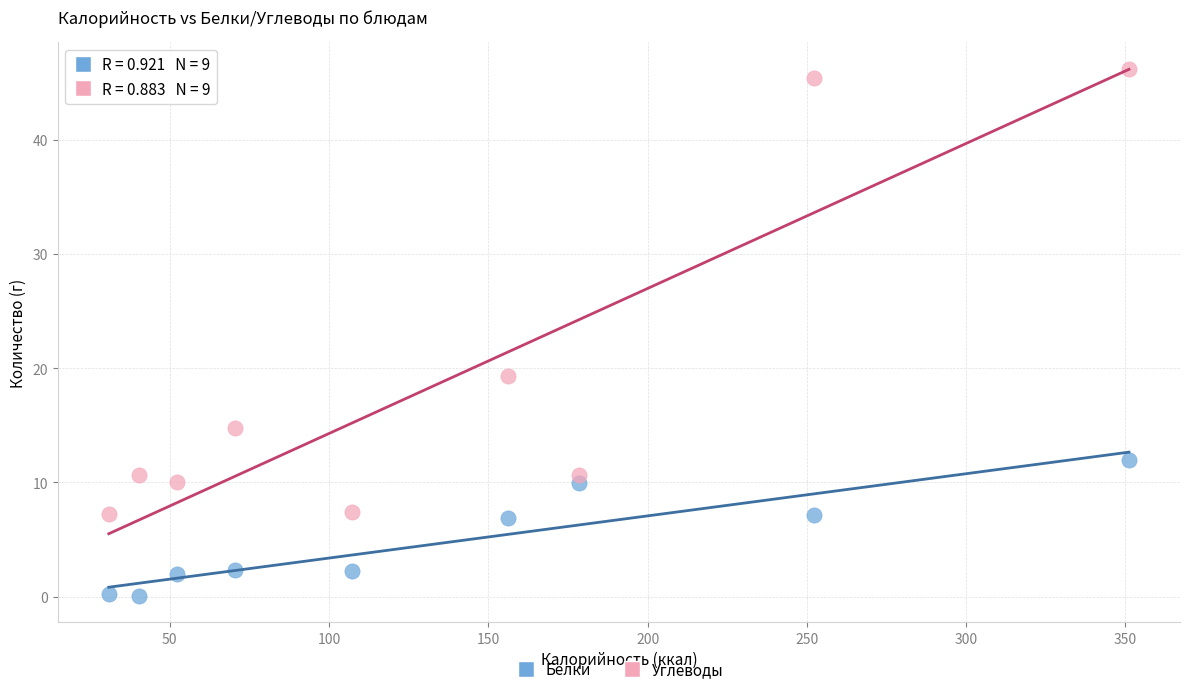

What are all the series names shown in the legend?

Белки, Углеводы